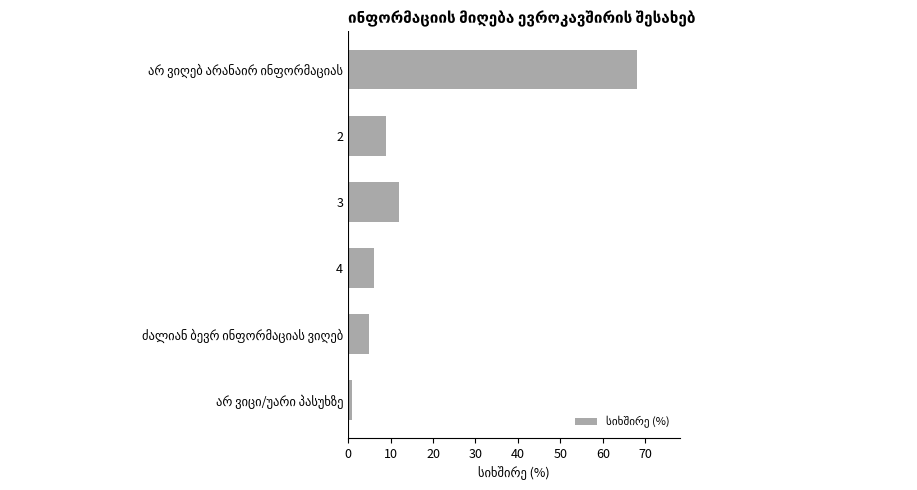

What position from the bottom is 4?

3